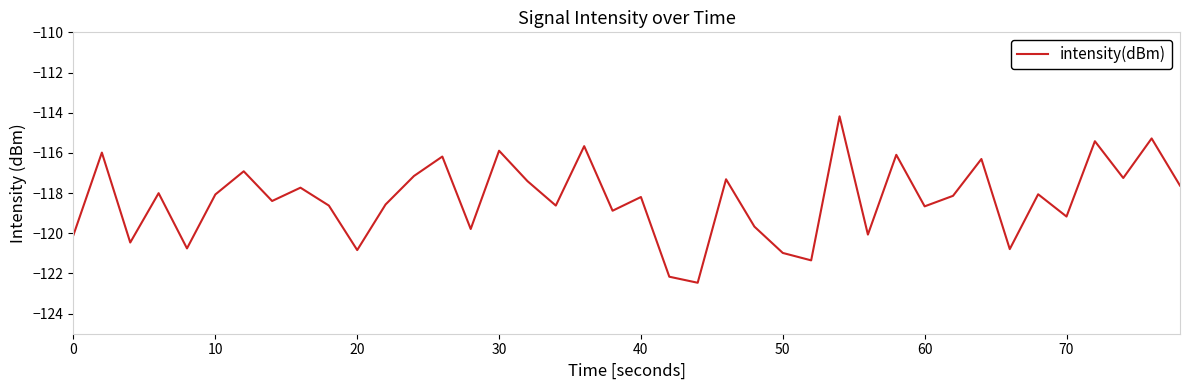

What is the difference between the maximum and minimum values?

8.3